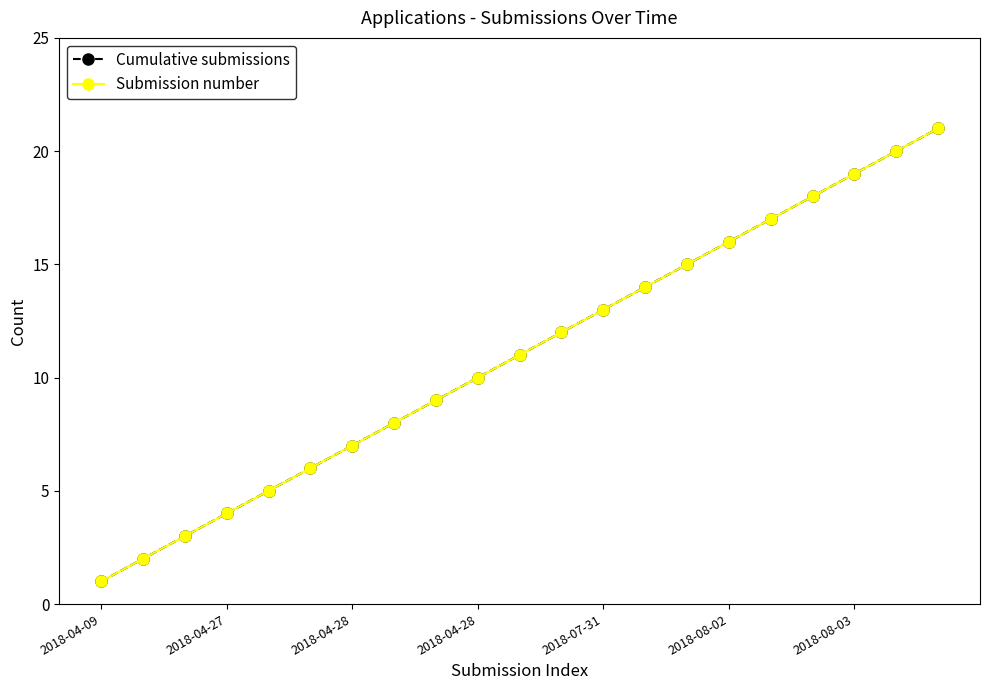

Does the chart have visible grid lines?

No